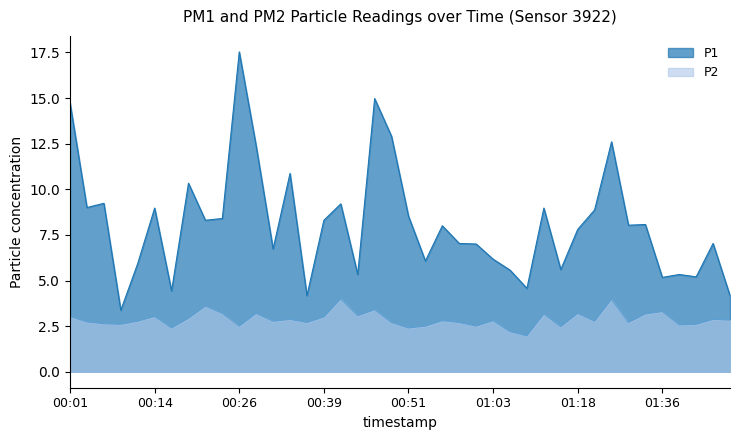

What is the lowest value of the P1 series?

3.4